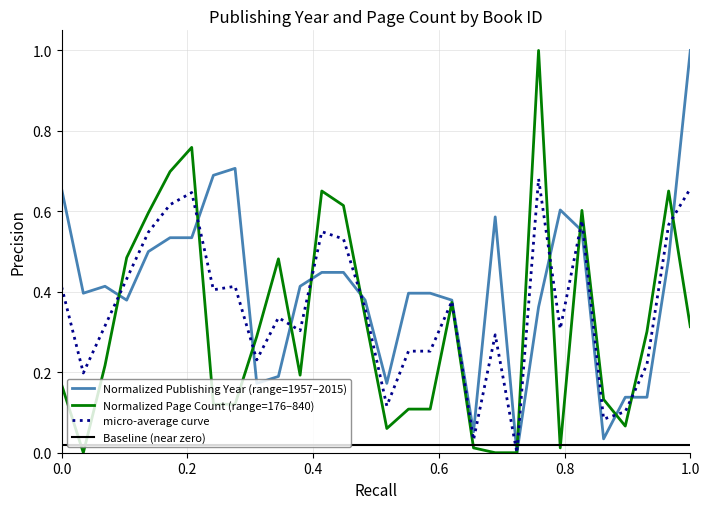

Which series ends up on top after the final intersection of Normalized Publishing Year (range=1957–2015) and Baseline (near zero)?

Normalized Publishing Year (range=1957–2015)